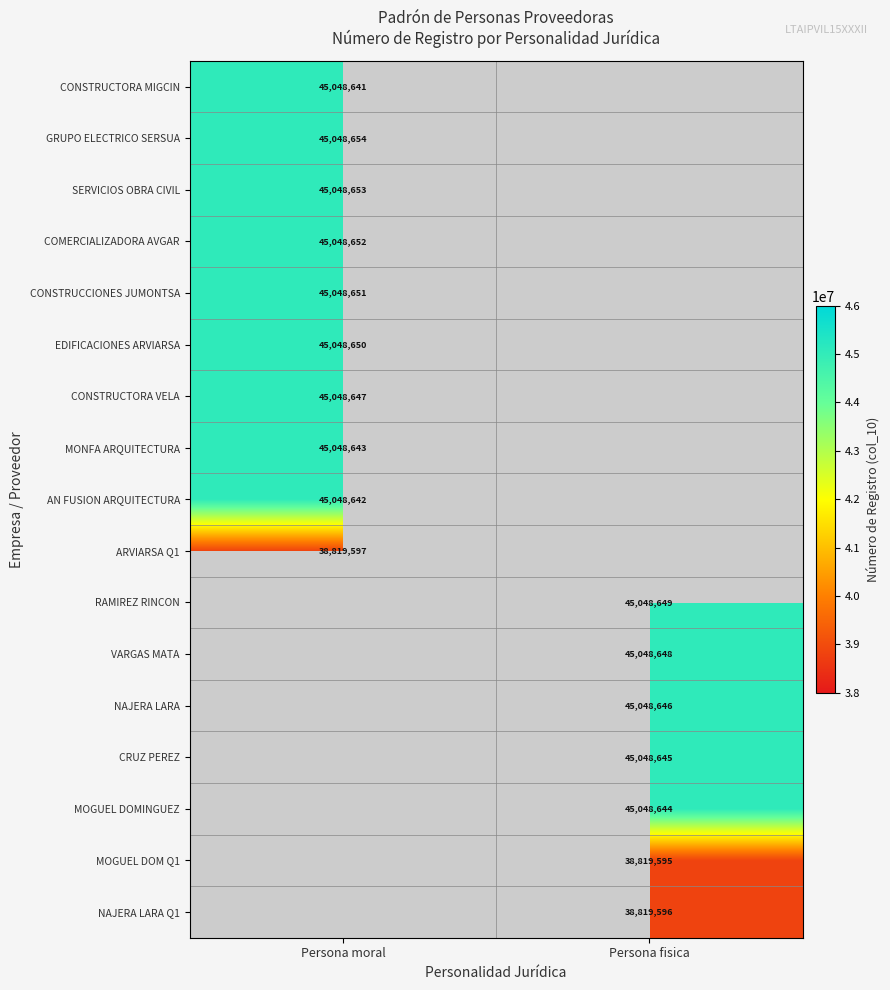

The value of EDIFICACIONES ARVIARSA at Persona moral is 45048650. True or false?

True